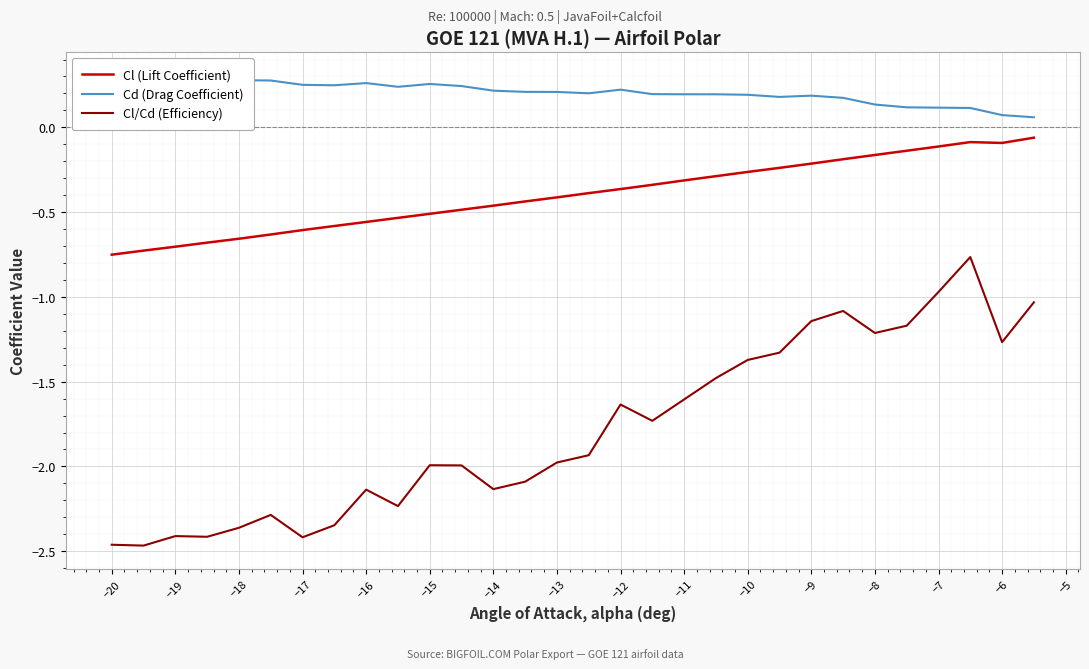

True or false: Cl (Lift Coefficient) has a value of -0.1 at −7.

True